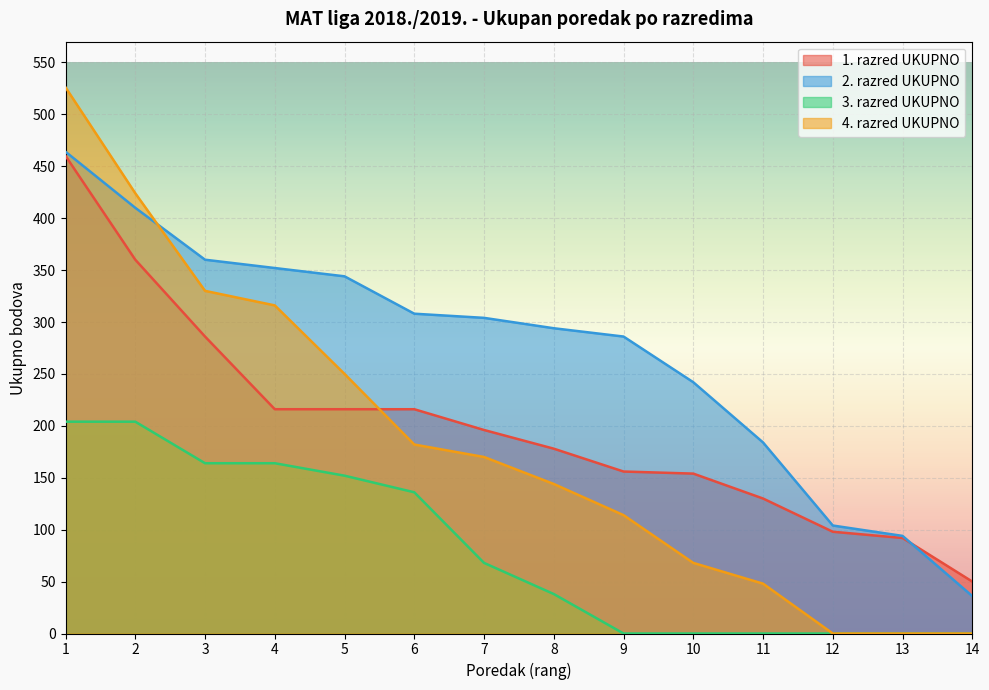

What is the spread (max minus min) of values at 5?

192